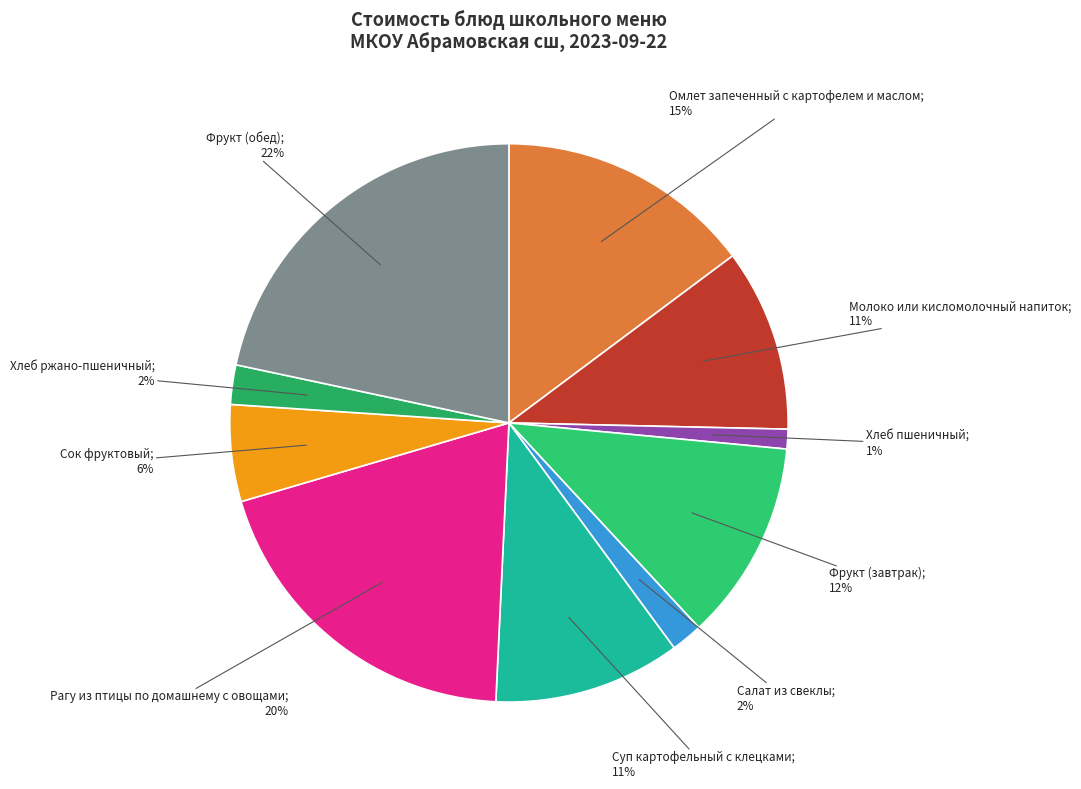

Does any single category account for the majority?

No